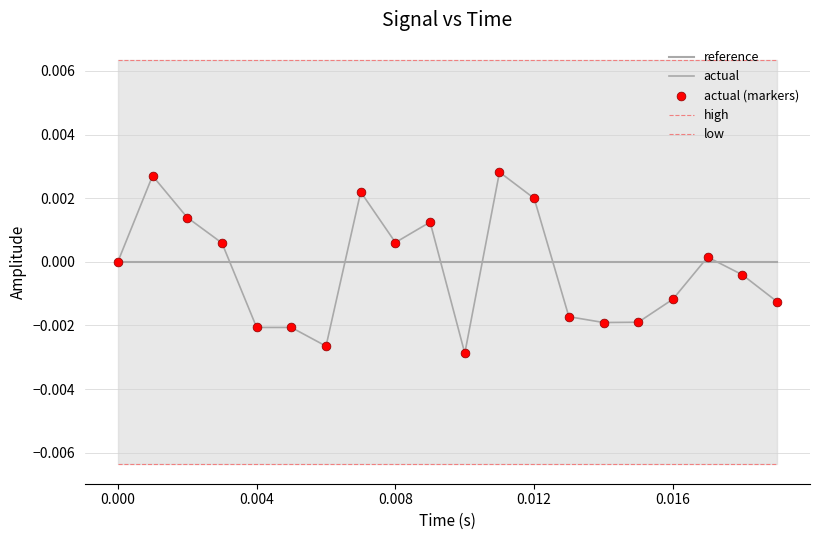

What are all the series names shown in the legend?

reference, actual, high, low, actual (markers)